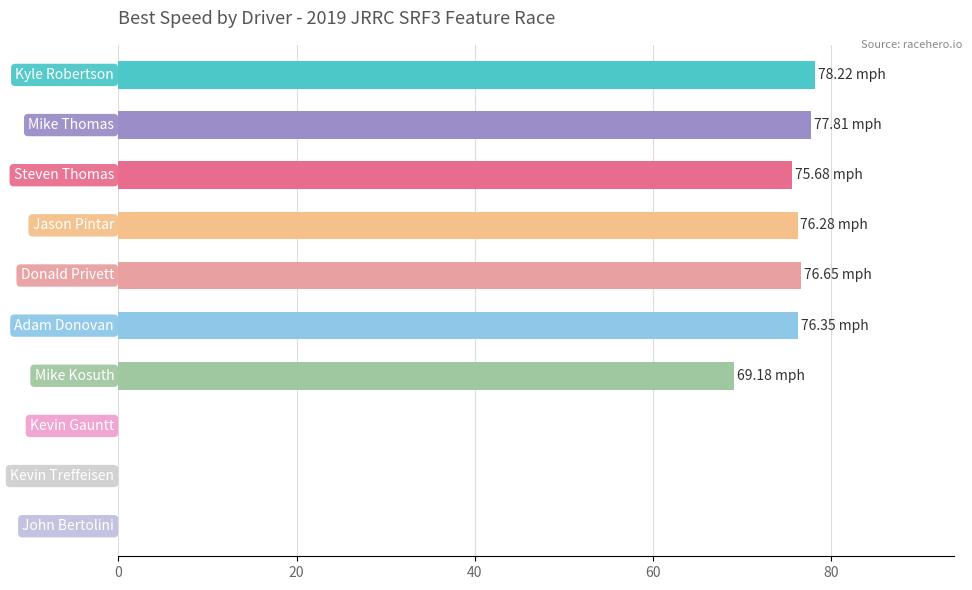

What is the sum of all values?

530.2